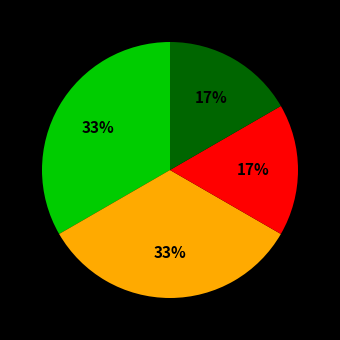

Is there a majority slice in this chart?

No